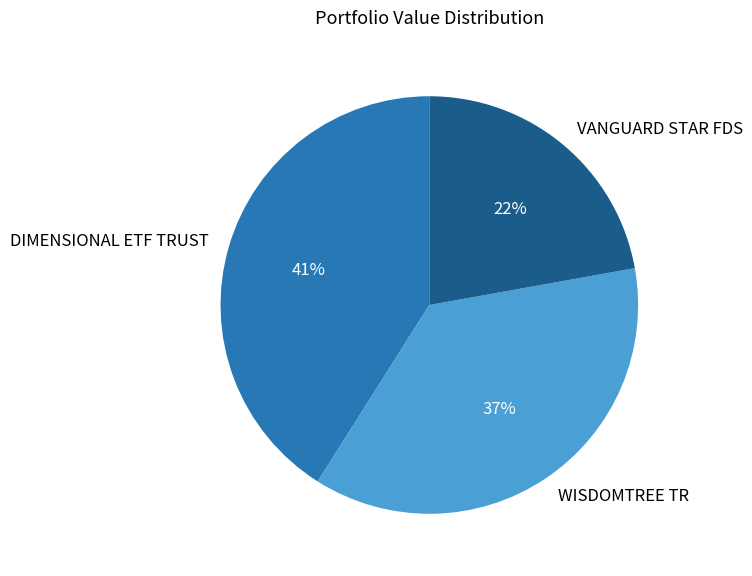

Do DIMENSIONAL ETF TRUST and VANGUARD STAR FDS together represent more than half of the pie?

Yes